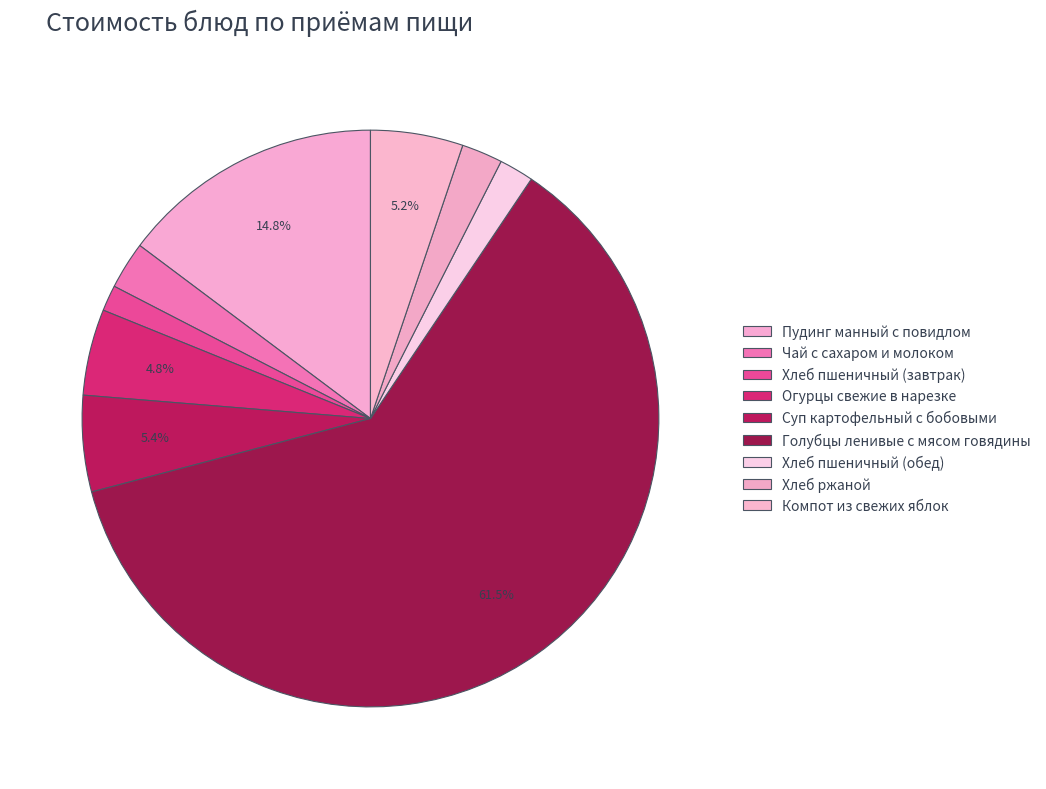

What is the largest slice in the pie chart?

Голубцы ленивые с мясом говядины